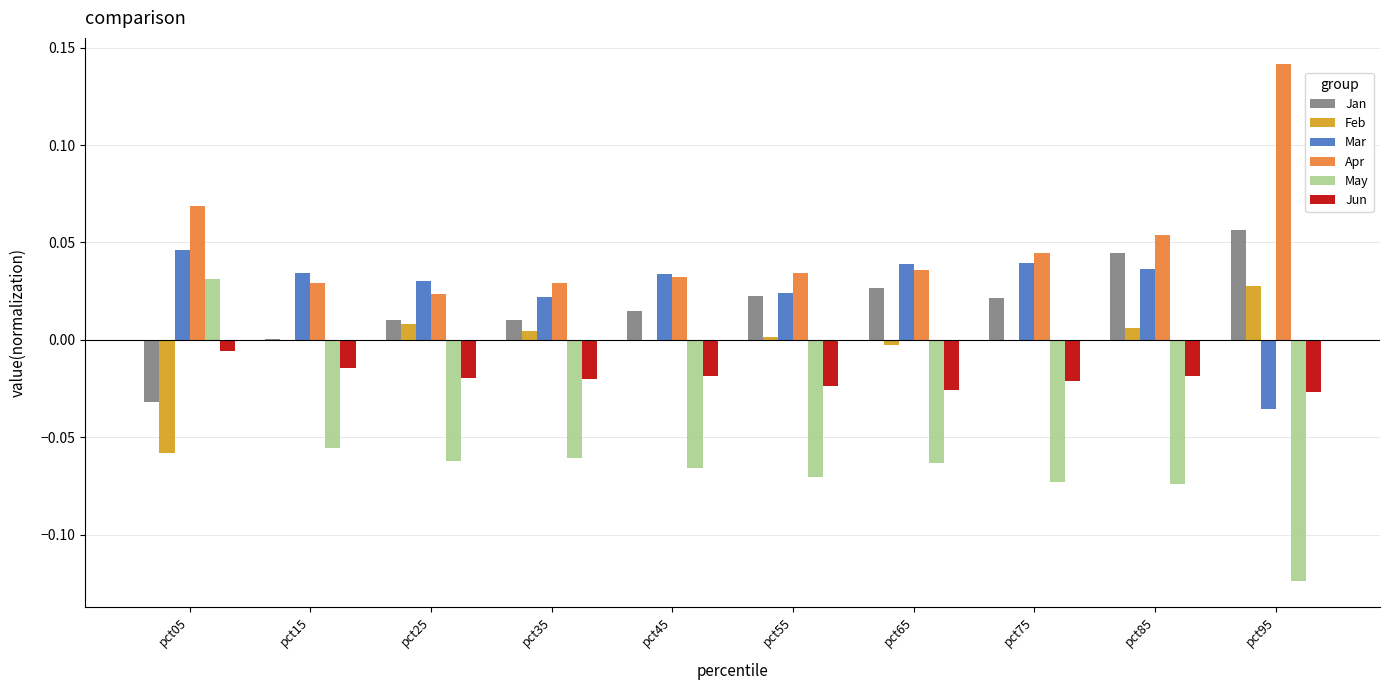

Between pct35 and pct95, which series saw the biggest shift?

Apr